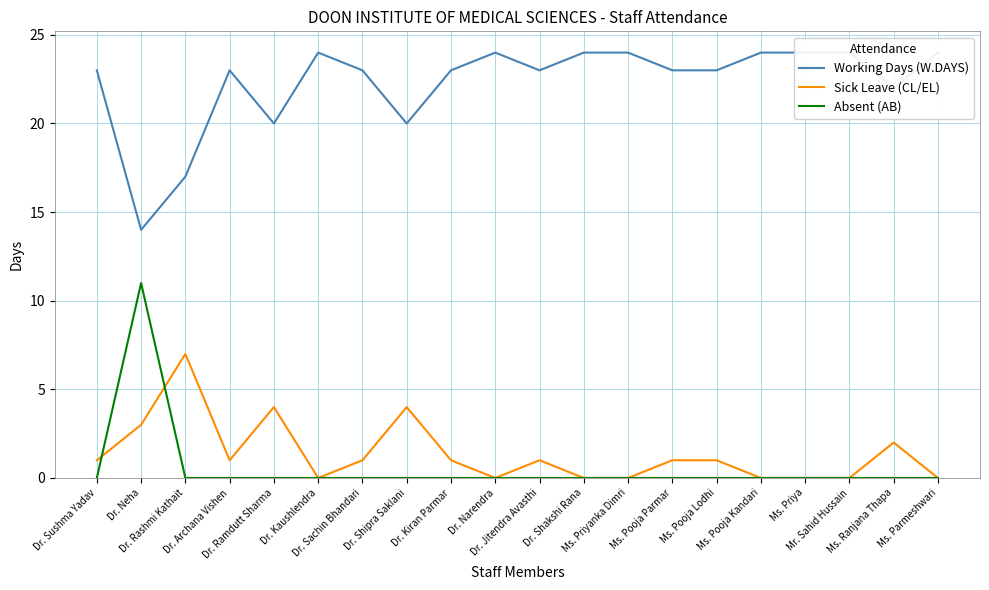

The Absent (AB) series shows 0 at Dr. Narendra. True or false?

True